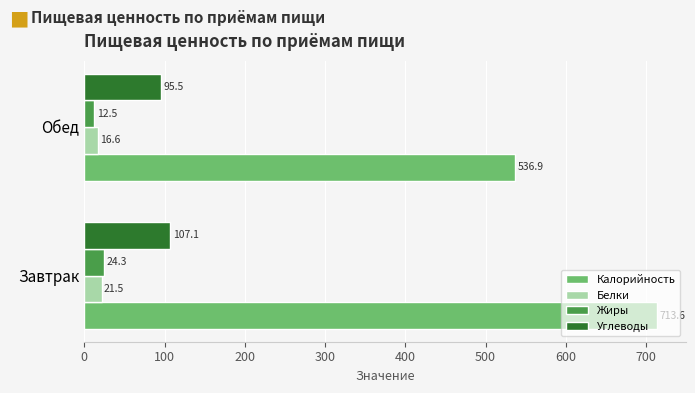

What is the sum of all Белки values?

38.1